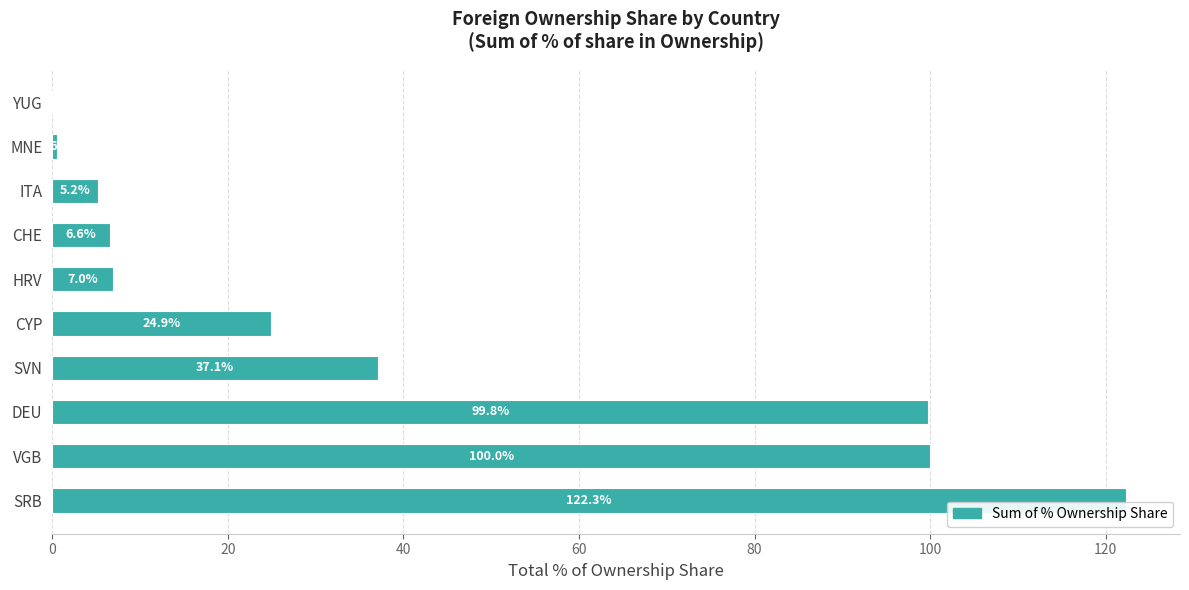

At which label is the value closest to 61?

SVN